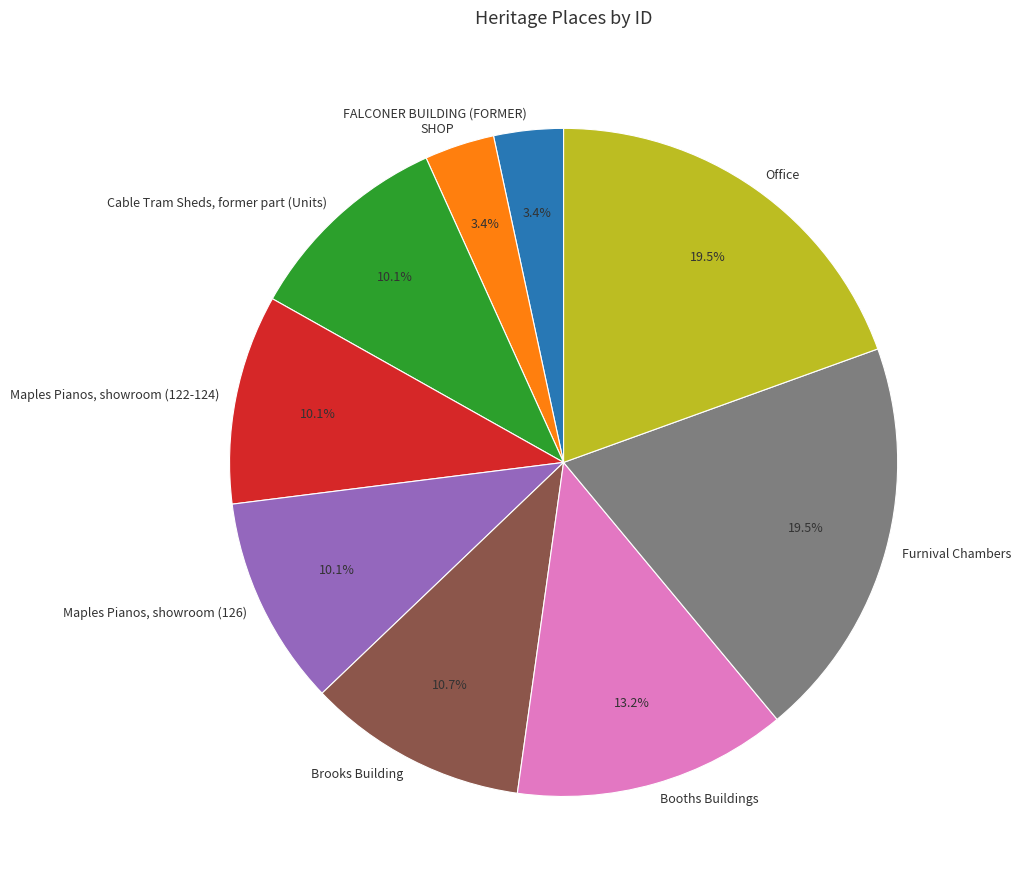

What is the ratio of the value at Maples Pianos, showroom (126) to the value at Office?

0.5